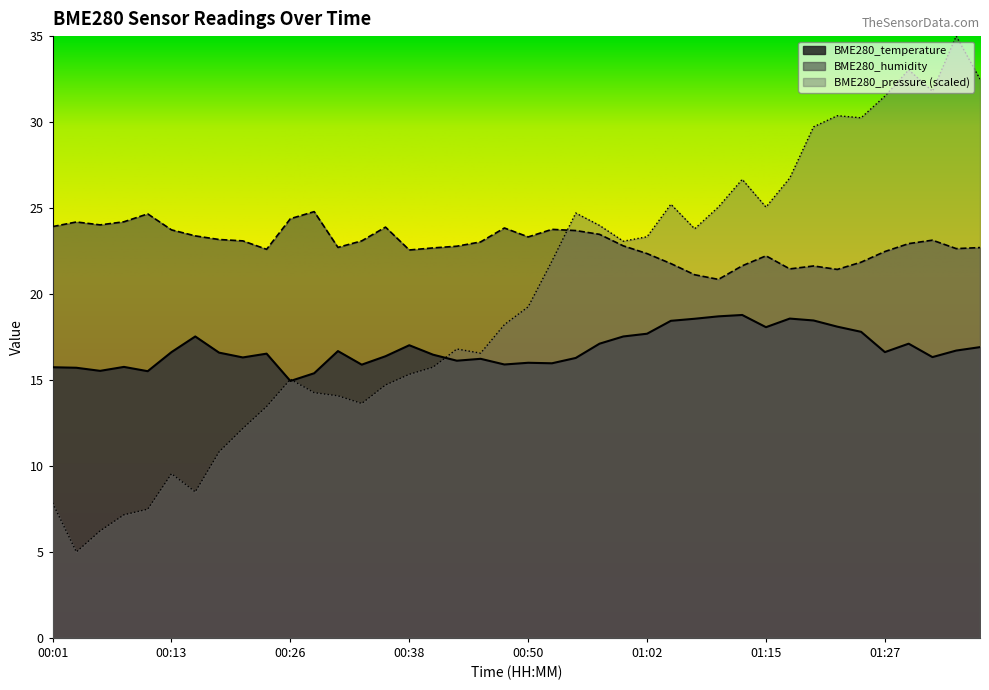

Which series ends up on top after the final intersection of BME280_humidity and BME280_pressure?

BME280_pressure